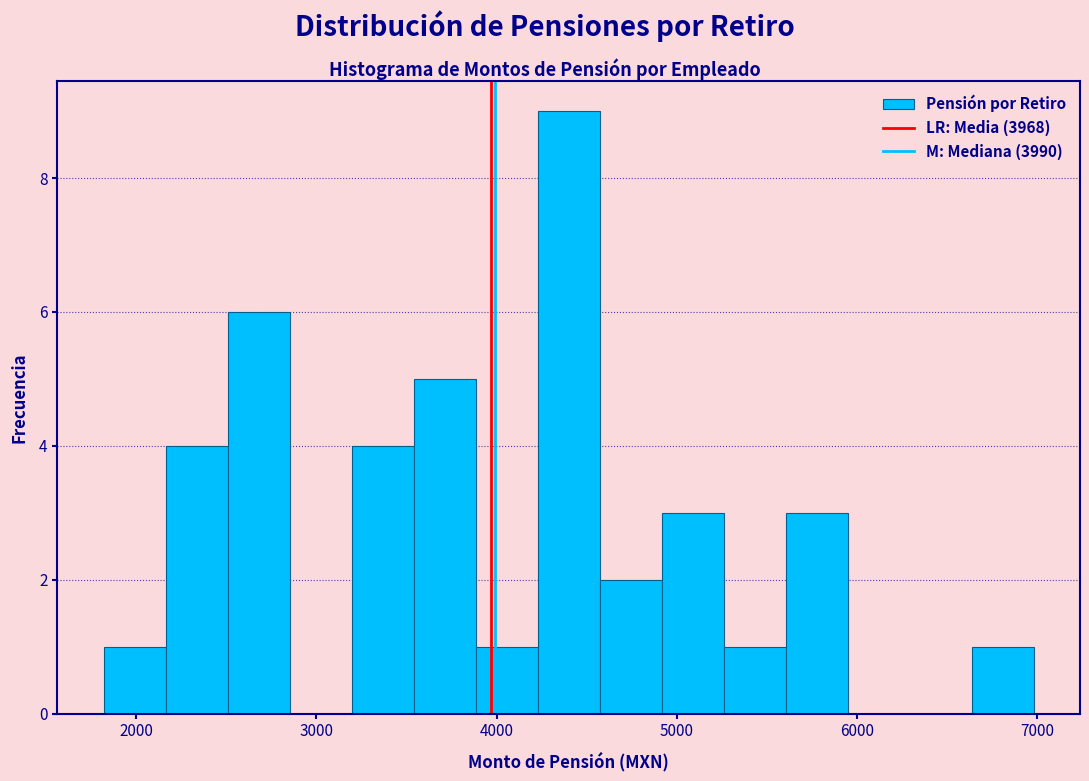

Around what value on the x-axis is the tallest bar? Give the approximate position of its centre, as read against the axis.

4400